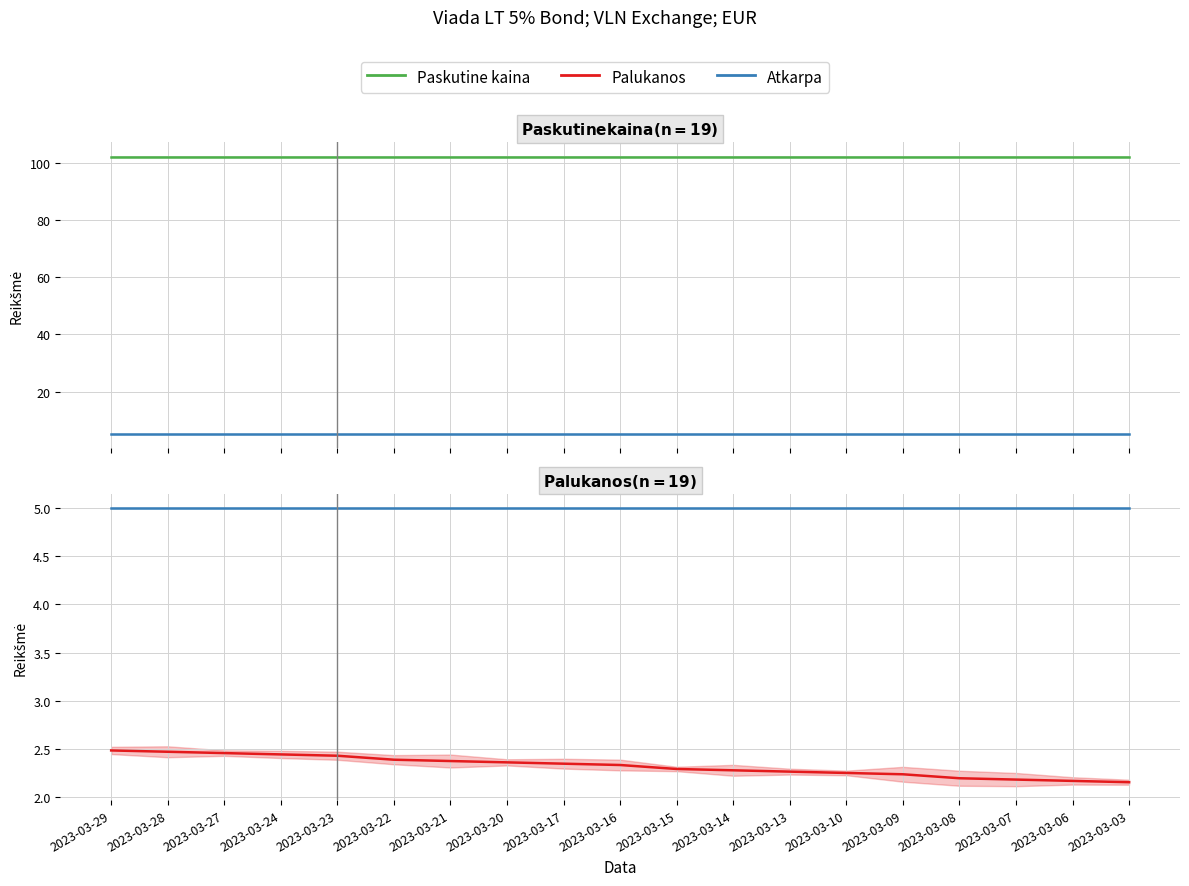

True or false: Paskutine kaina and Palukanos intersect in this chart.

False